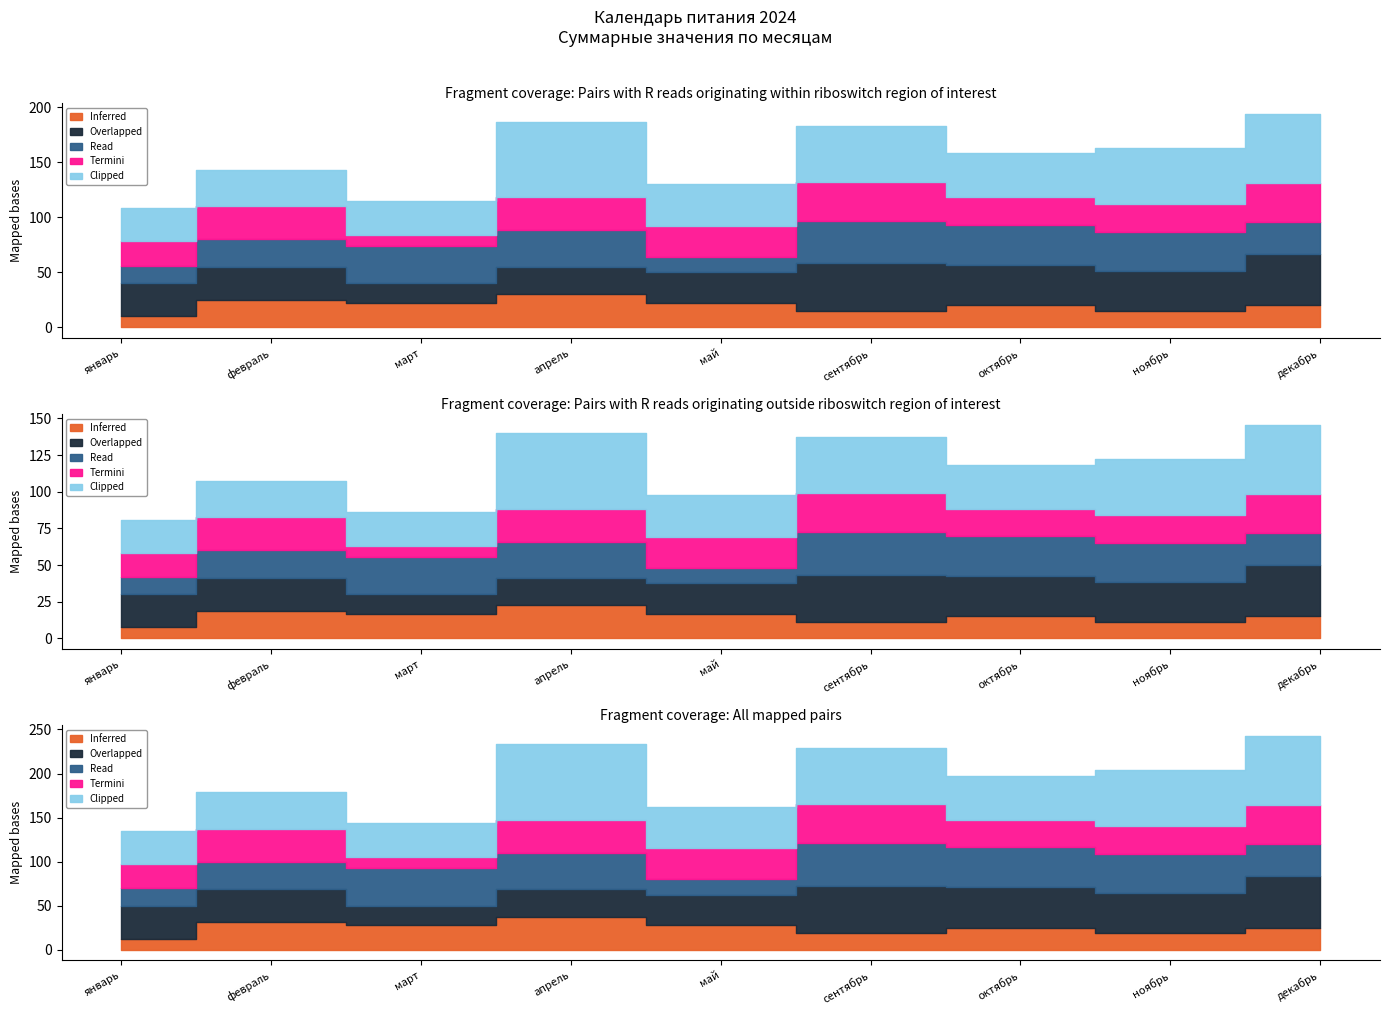

True or false: Inferred and Termini intersect in this chart.

False